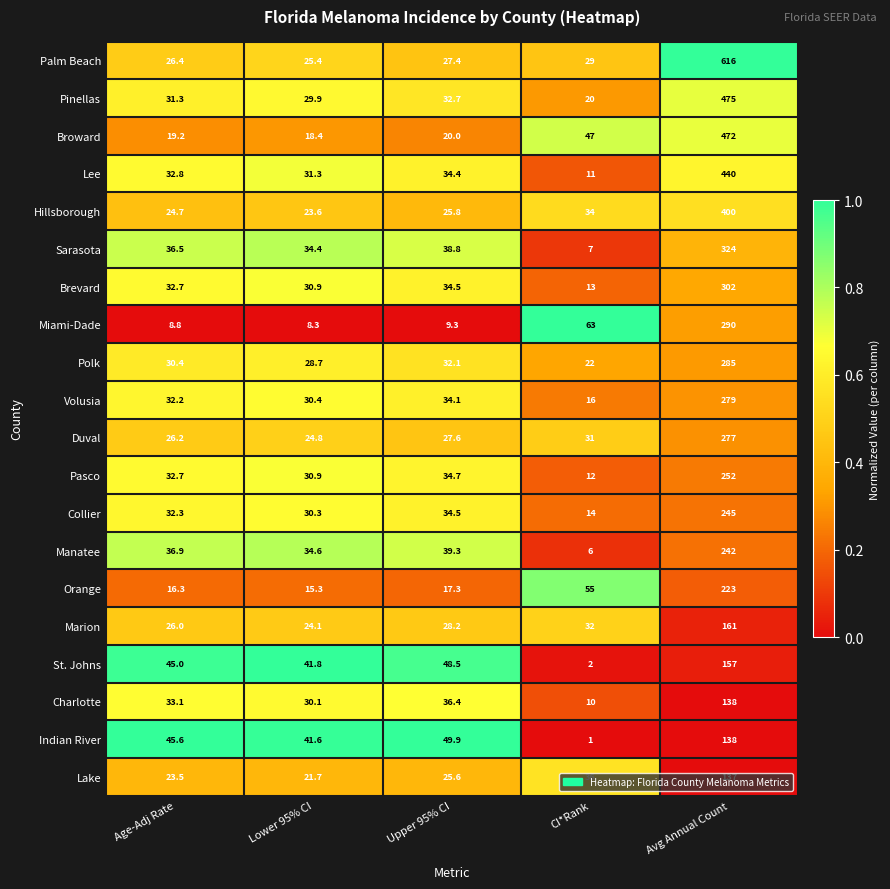

List the labels in order of Brevard value, smallest first.

CI*Rank, Lower 95% CI, Age-Adj Rate, Upper 95% CI, Avg Annual Count